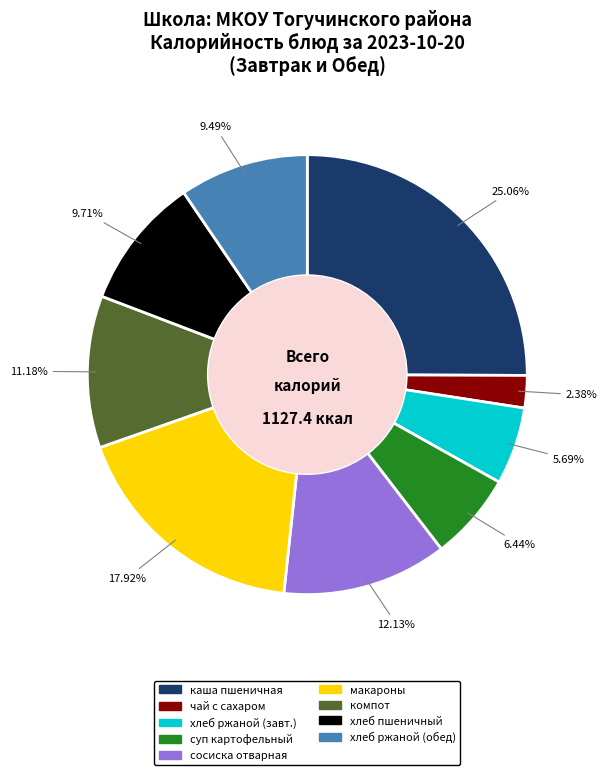

How many segments does this pie chart have?

9